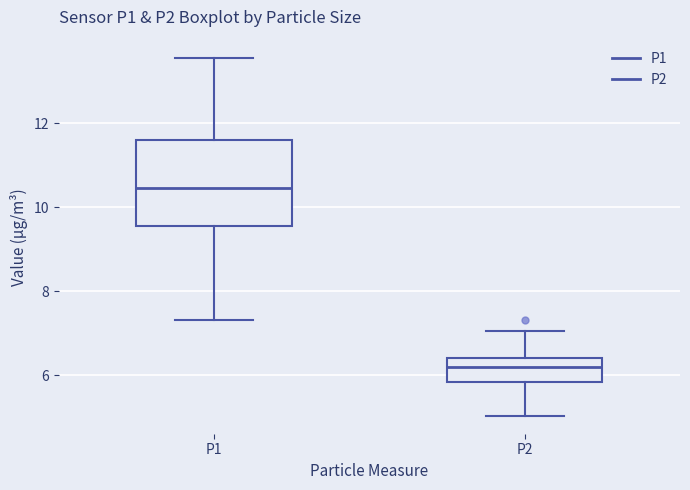

Which box is the tallest, from its lower edge to its upper edge?

P1